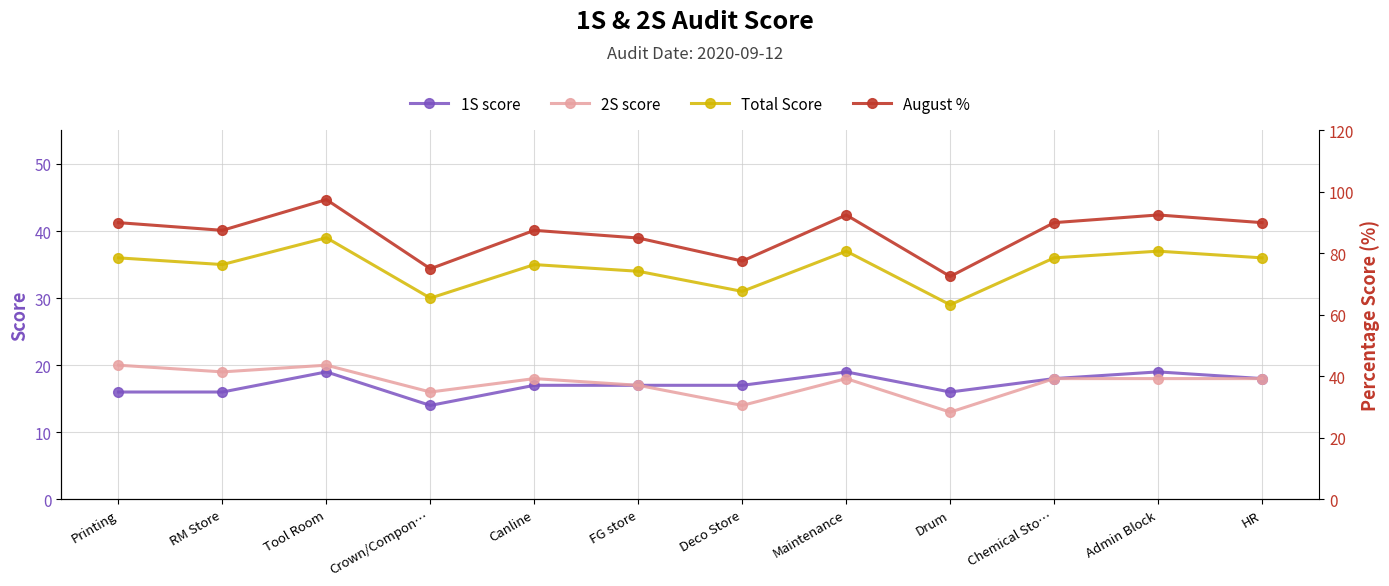

What is the minimum value for 2S score?

13